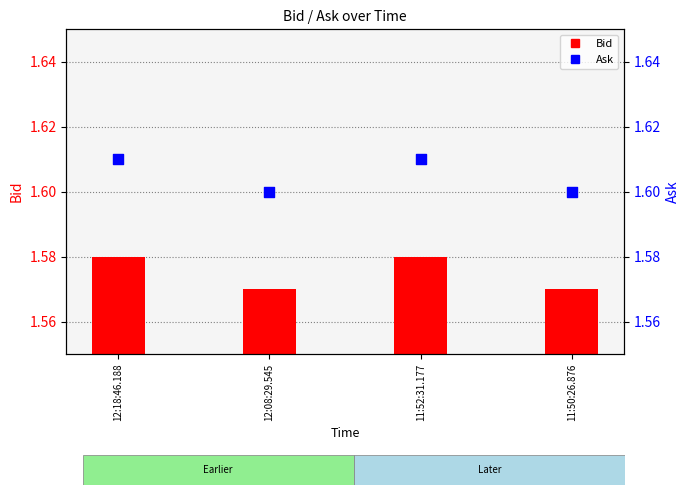

Which series has the widest spread of Y values?

Bid